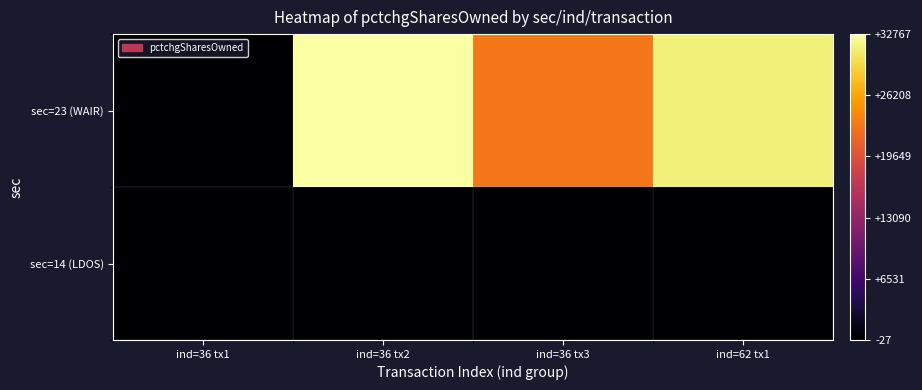

What is the difference between the highest and lowest values at ind=36 tx2?

32786